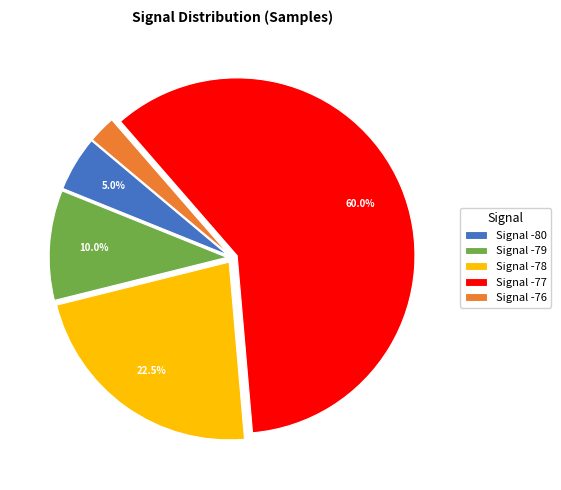

Approximately how many times larger is the value at Signal -77 compared to Signal -78?

2.7